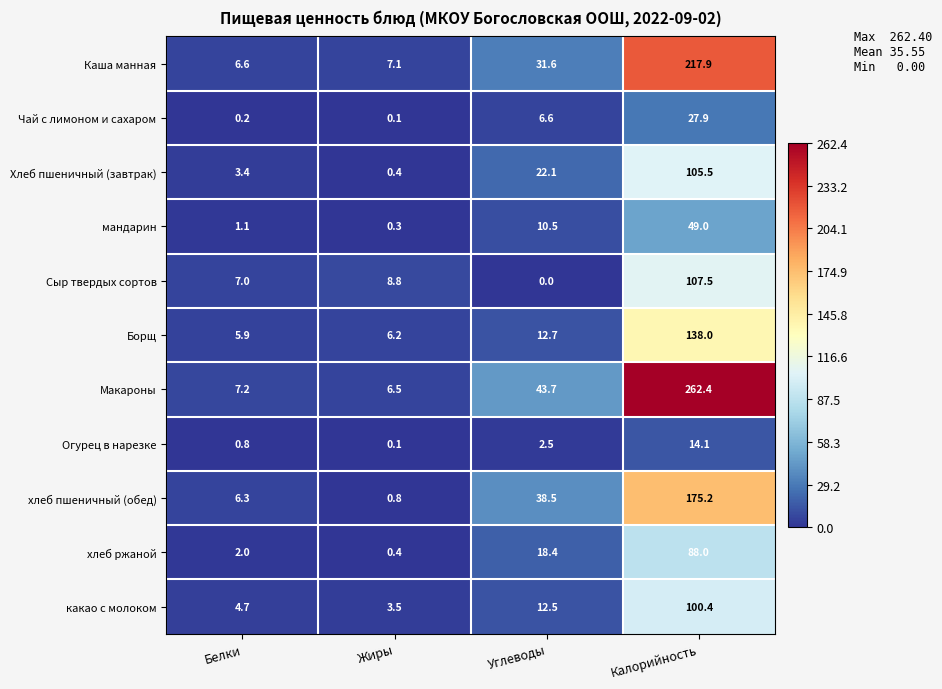

Read the Хлеб пшеничный (завтрак) value at Углеводы.

22.1